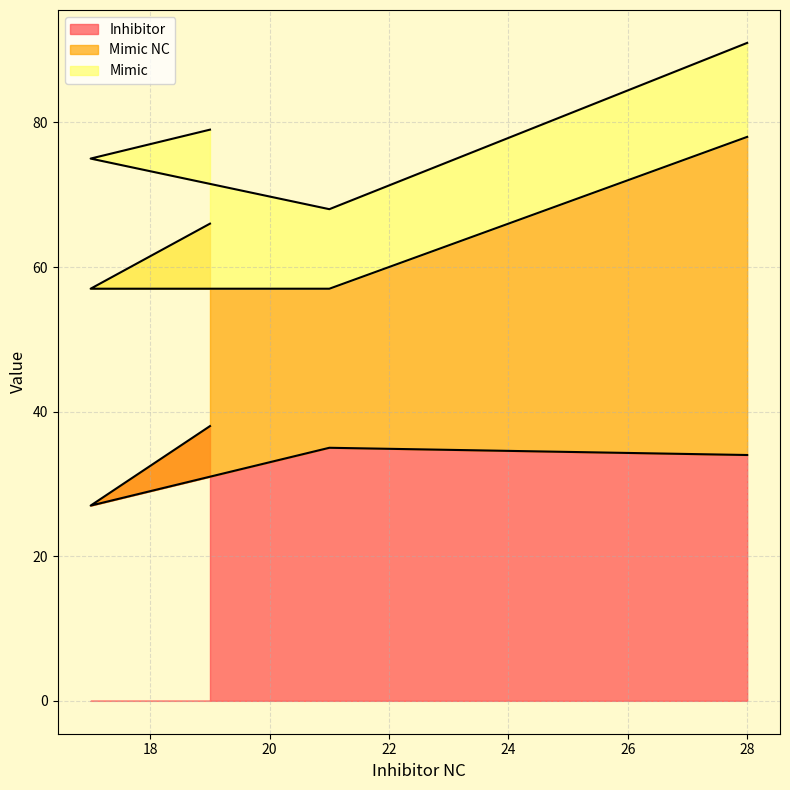

Which label corresponds to the smallest value in the chart?

21